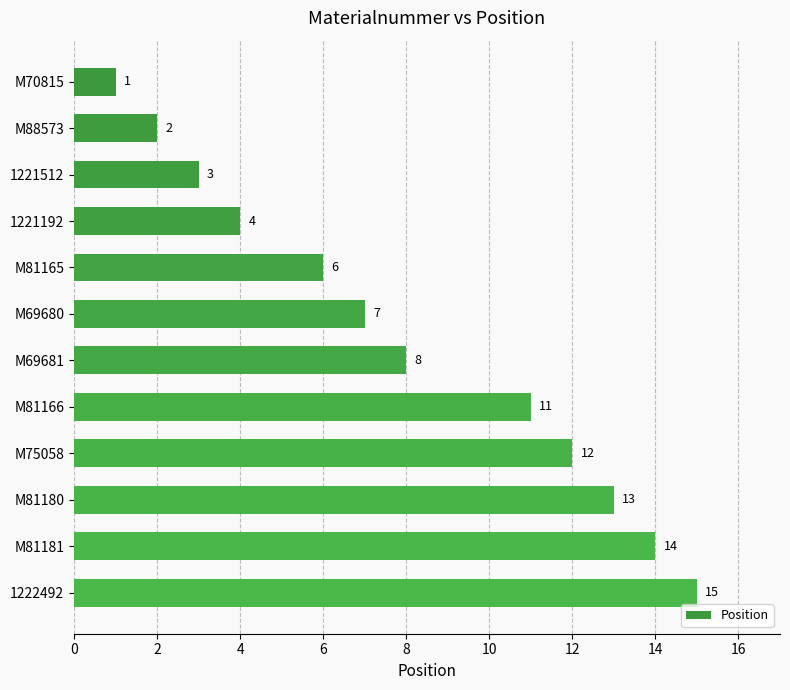

Where is the data nearest to the value 8?

M69681